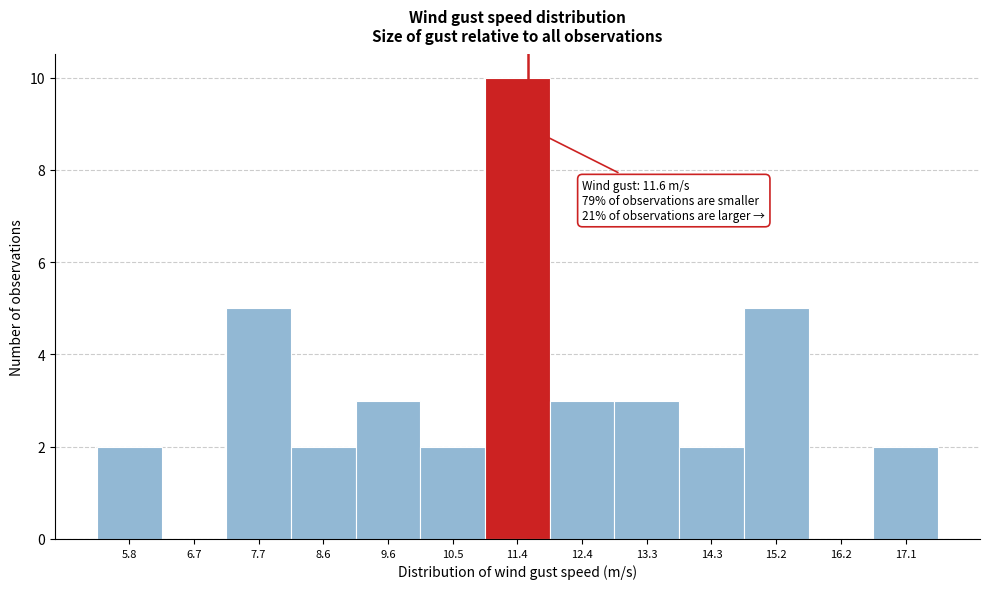

Over which range of the x-axis is the bar tallest?

11.0 to 11.9